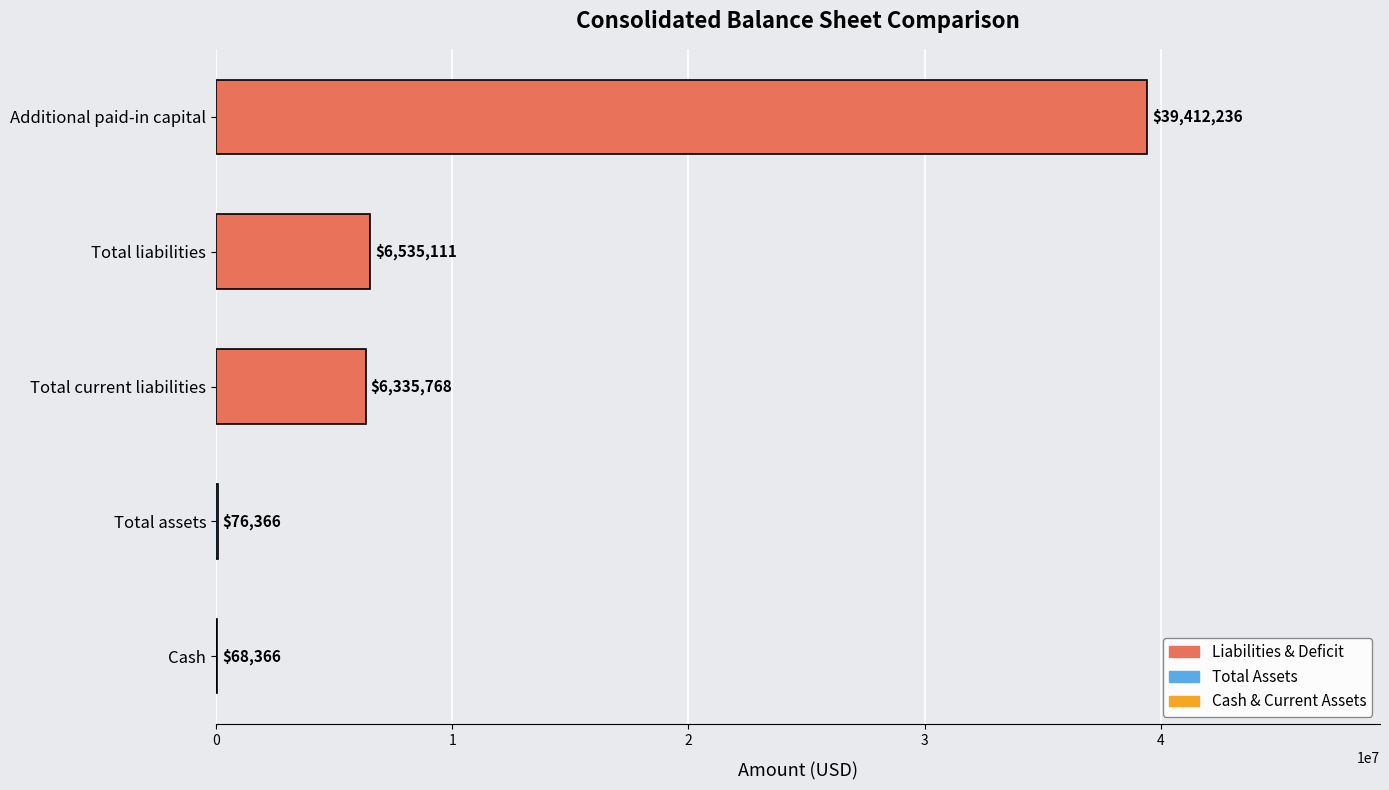

Is it true that the value at Total liabilities is 6535111?

True